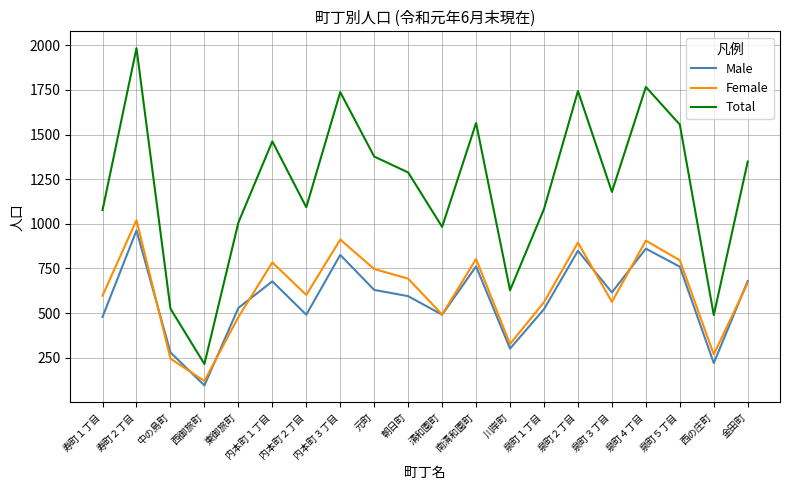

True or false: Female and Total intersect in this chart.

False